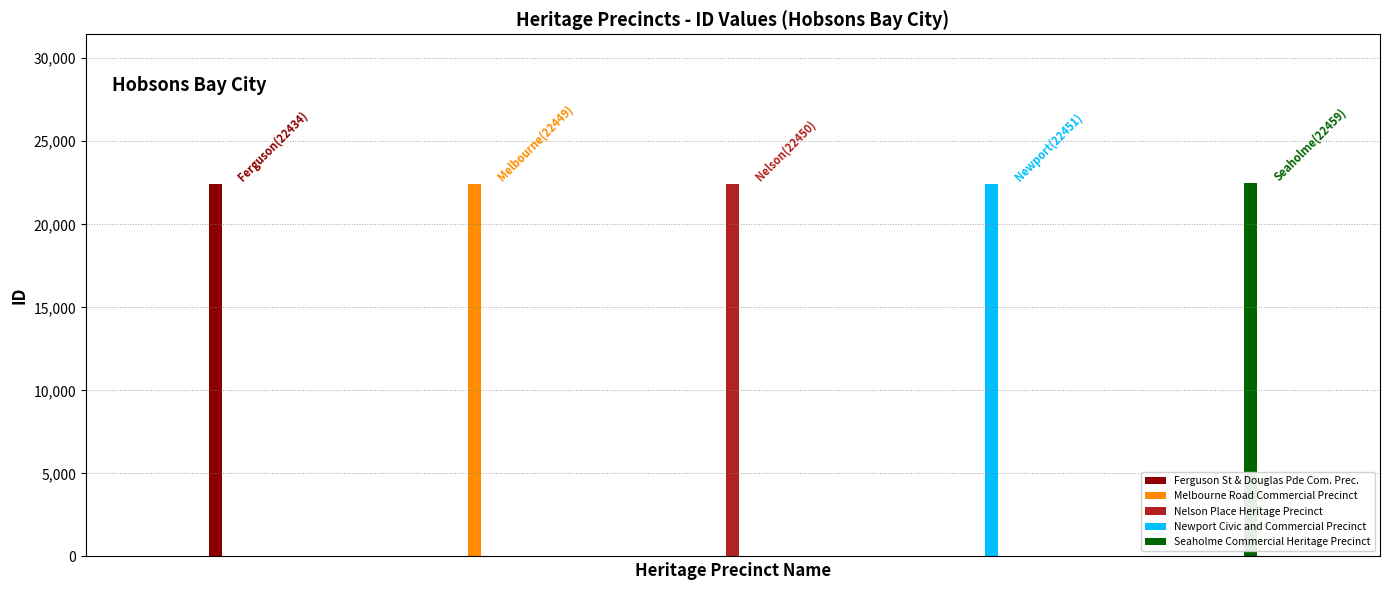

What is the sum of all values?

112243